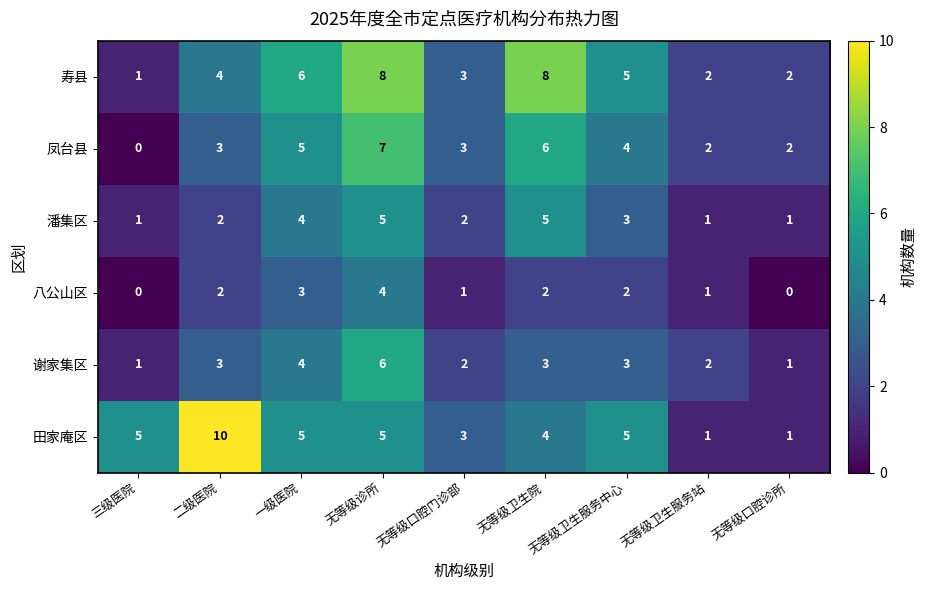

What is the total value across all series at 无等级口腔门诊部?

14